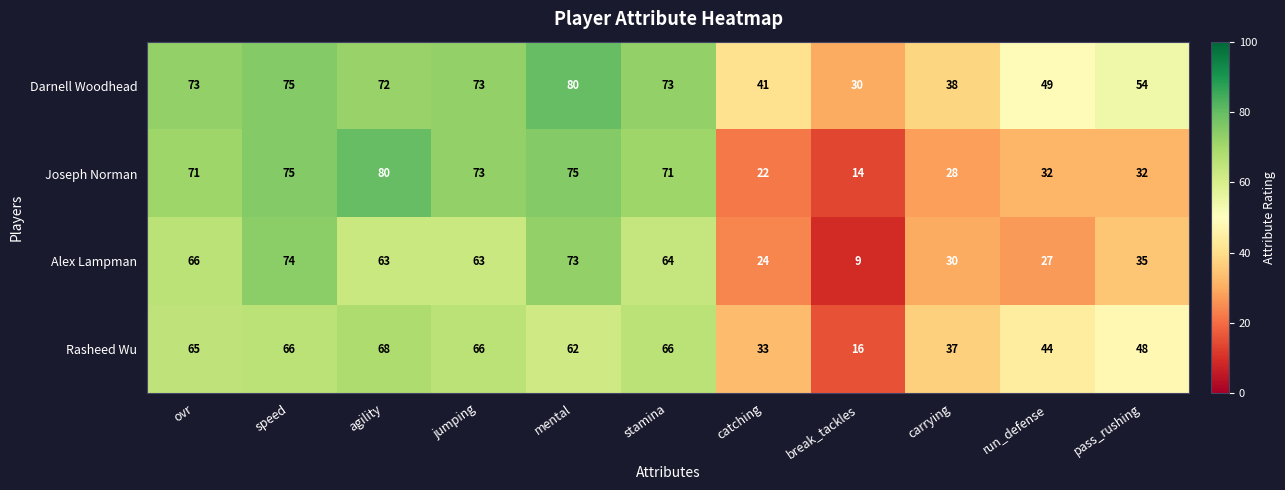

What is the lowest value of the Darnell Woodhead series?

30